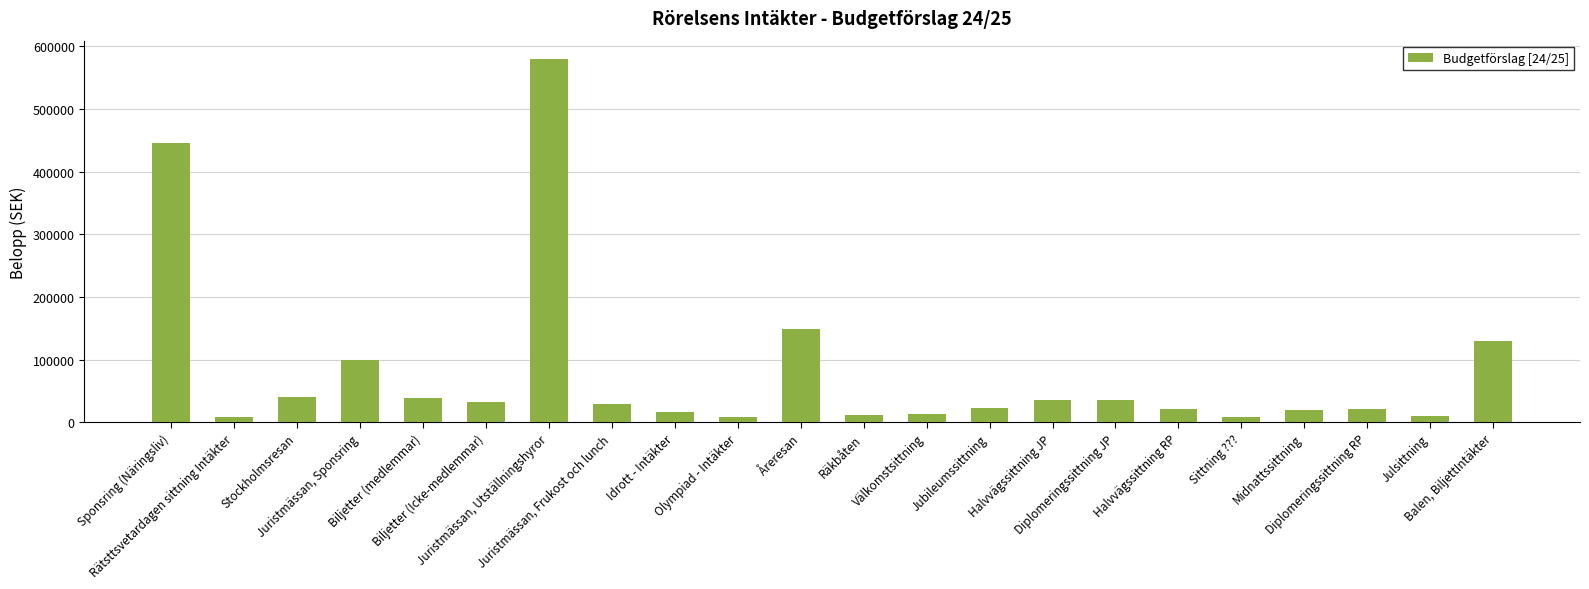

True or false: the data shows 34820.0 at Halvvägssittning JP.

True